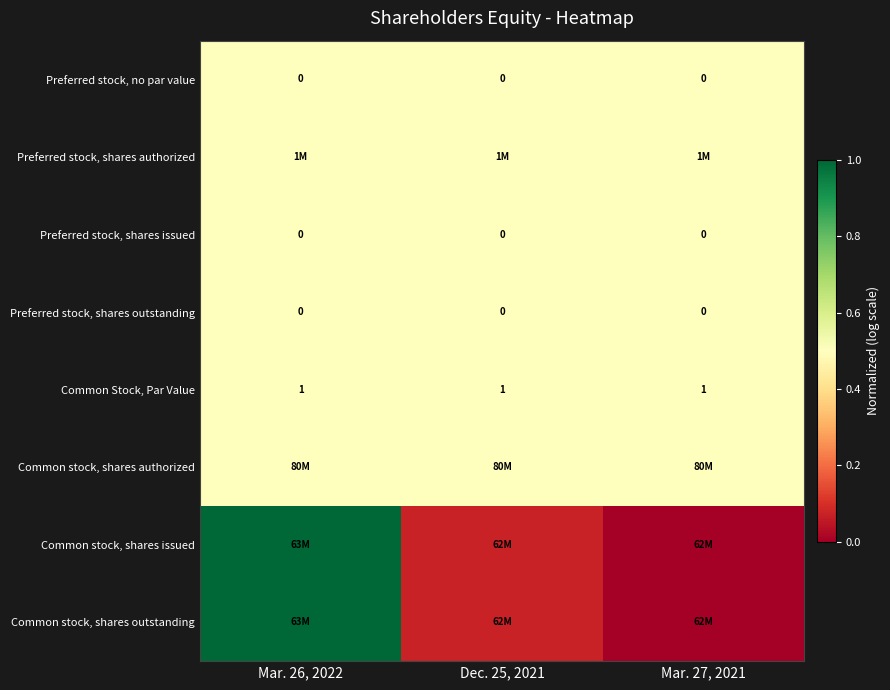

What is the difference between the Common stock, shares issued values at Mar. 27, 2021 and Mar. 26, 2022?

1.0